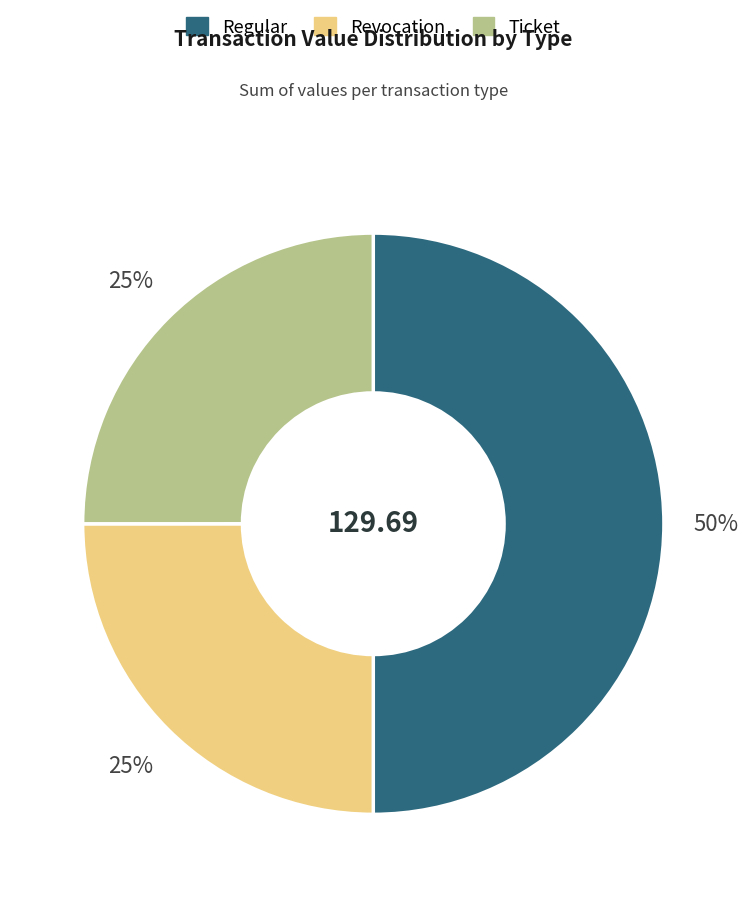

To the nearest percent, what is the difference between the largest and smallest slice percentages?

25%